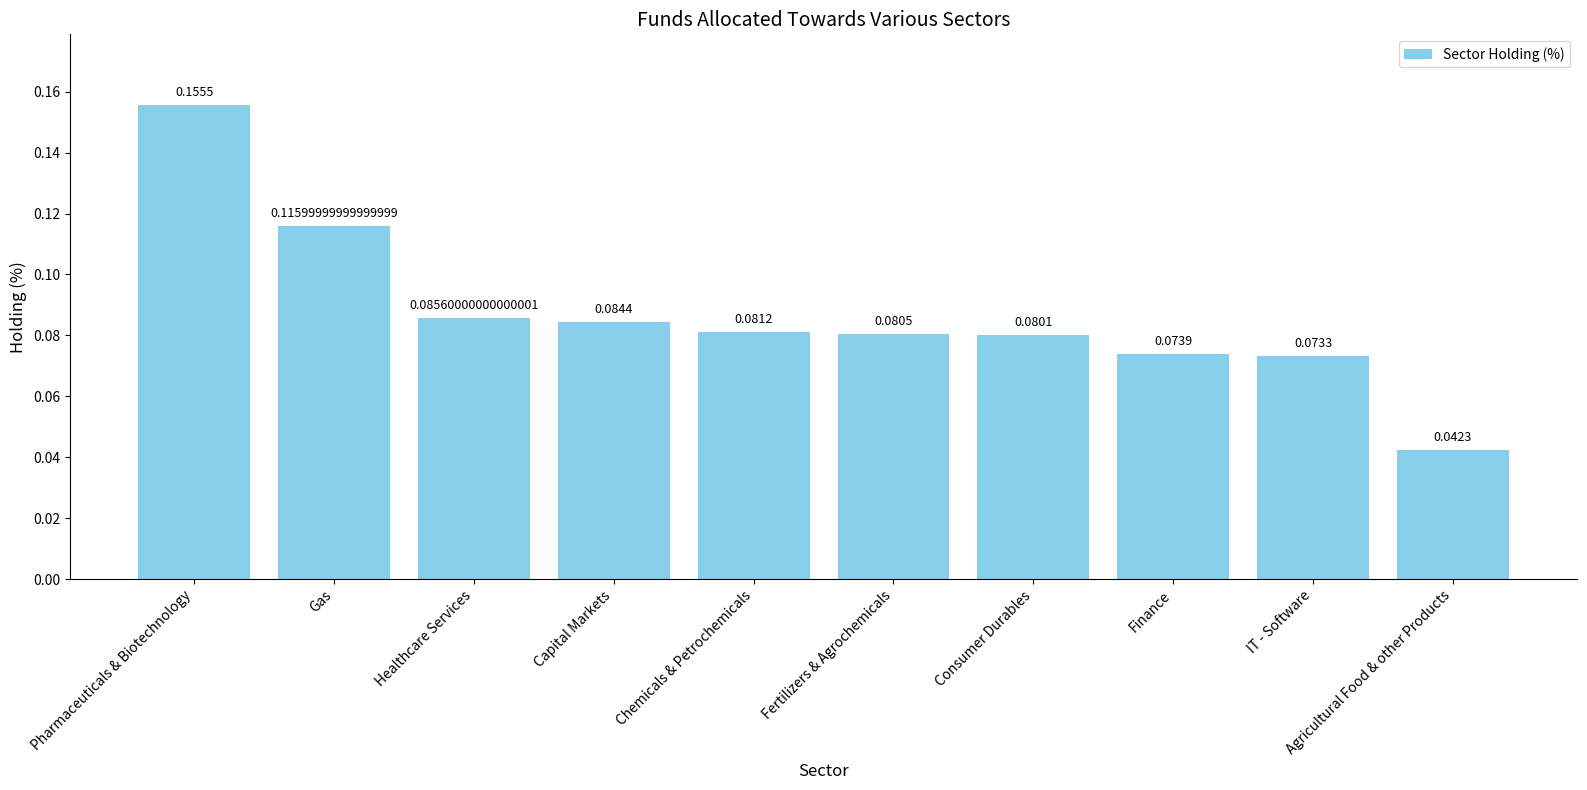

What position from the left is IT - Software?

9